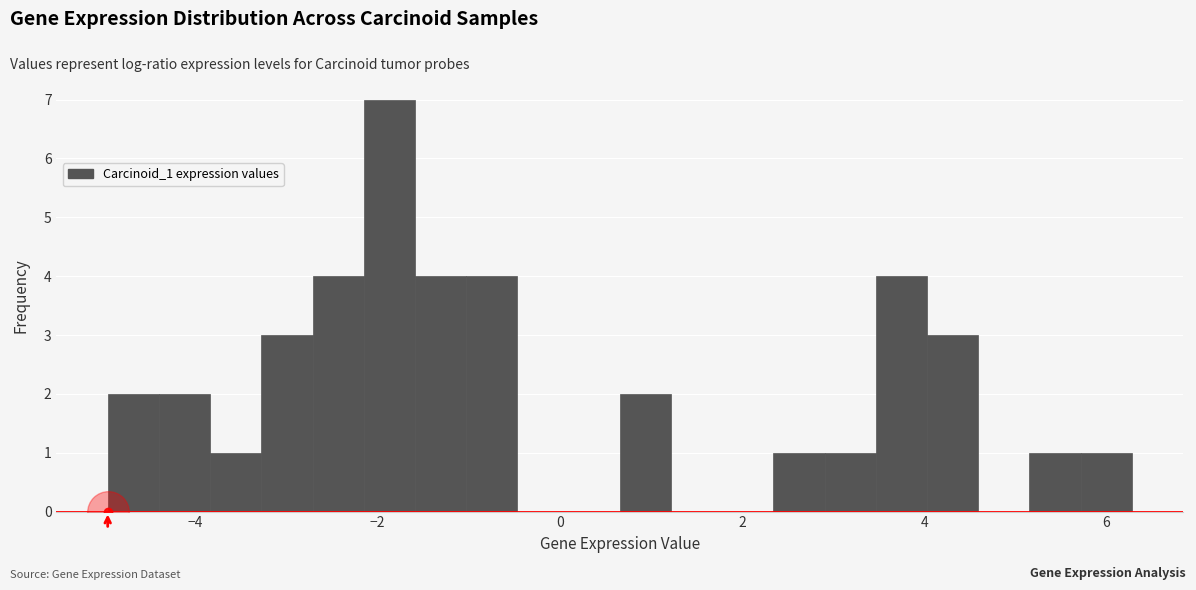

Read against the x-axis, roughly where is the centre of the tallest bar?

-1.8